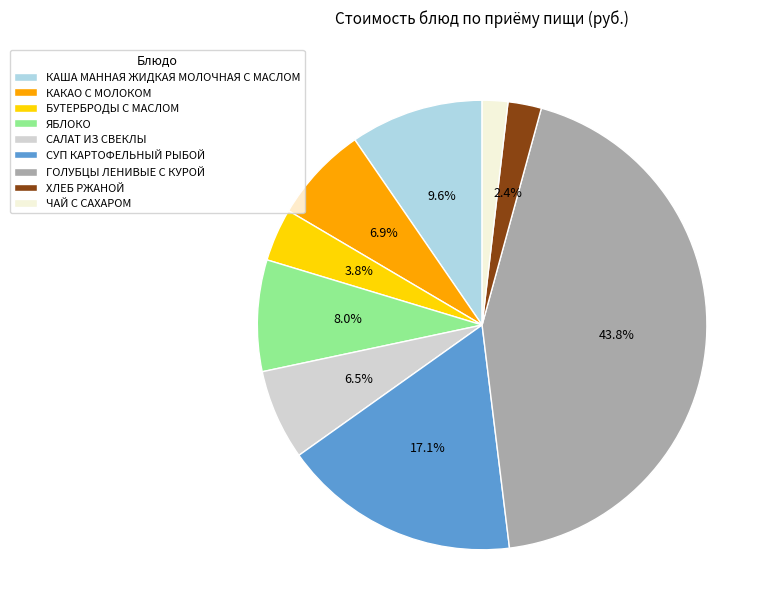

What percentage is NOT represented by ХЛЕБ РЖАНОЙ?

97.6%